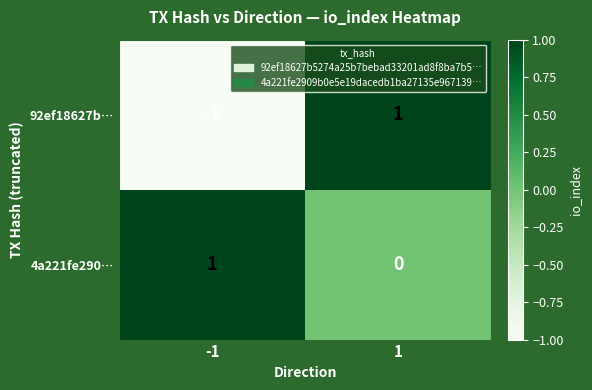

The 92ef18627b… series shows 0 at -1. True or false?

False